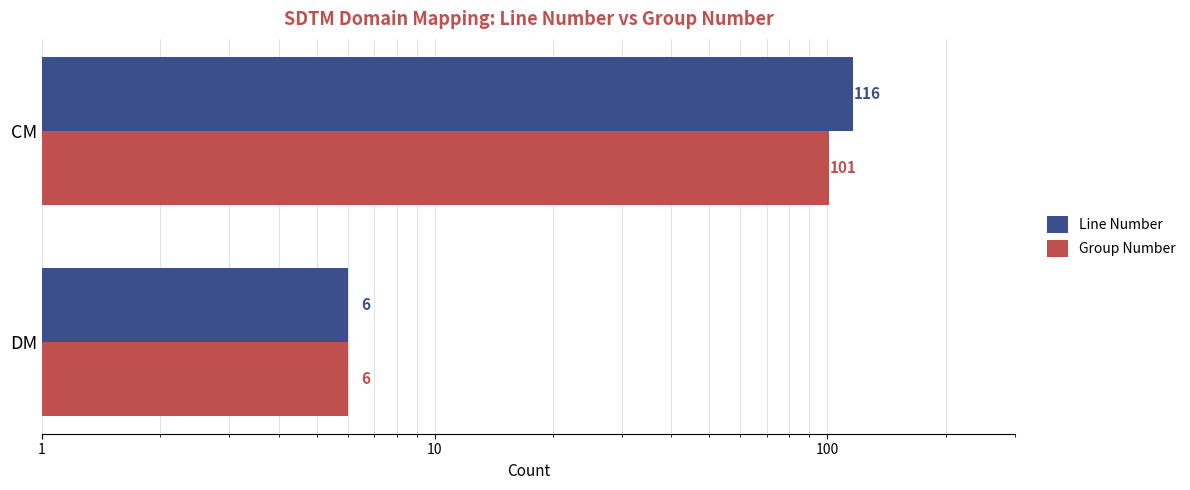

What is the smallest value displayed?

6